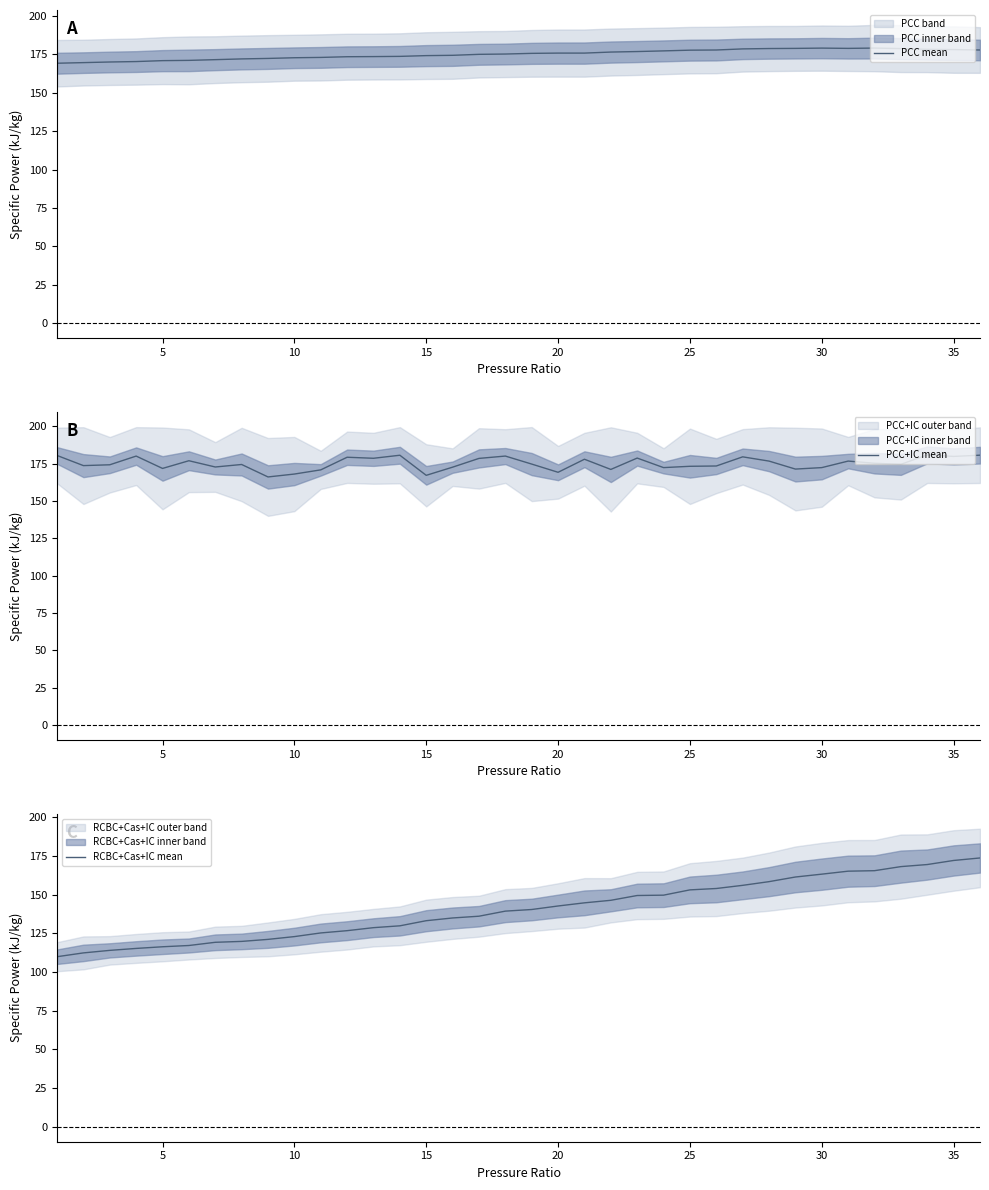

What is the minimum value for PCC mean?

169.2